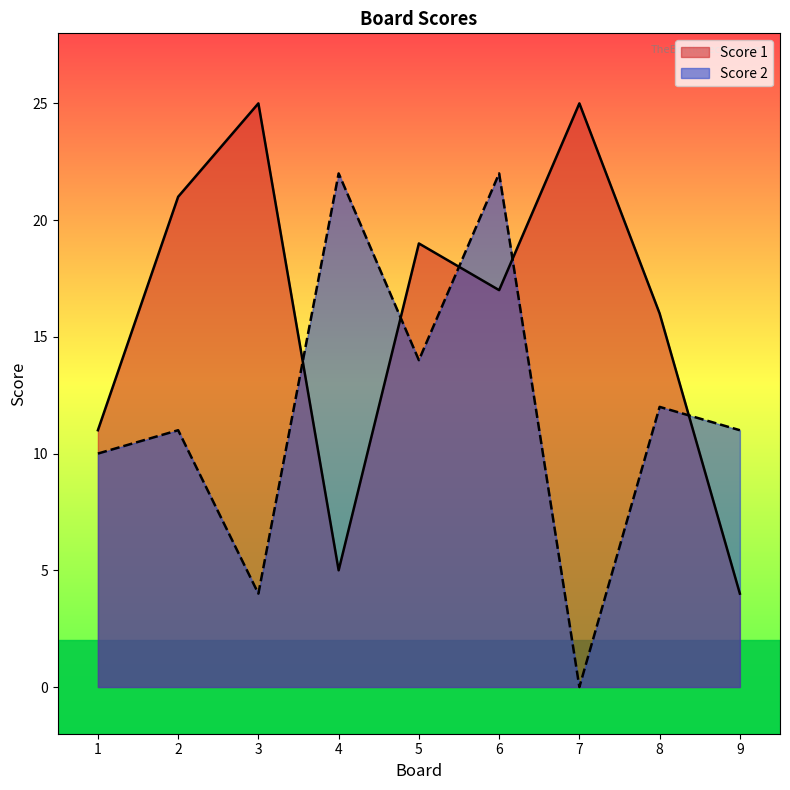

Where is Score 1 nearest to the value 14?

8